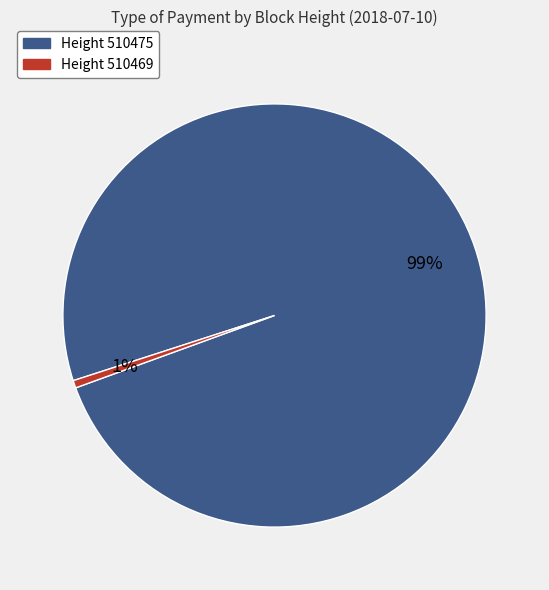

Count the number of slices in the pie.

2